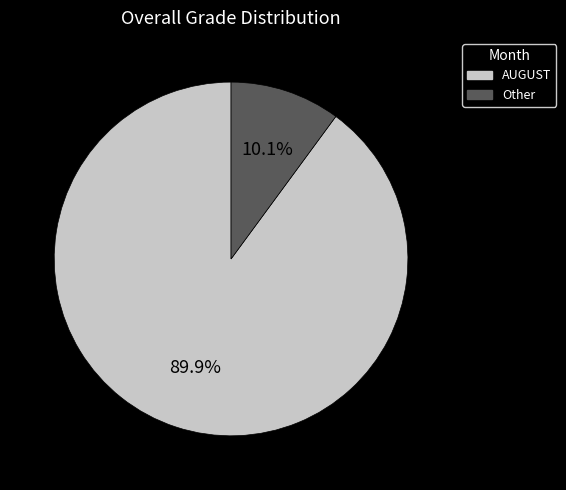

Do Other and AUGUST together represent more than half of the pie?

Yes